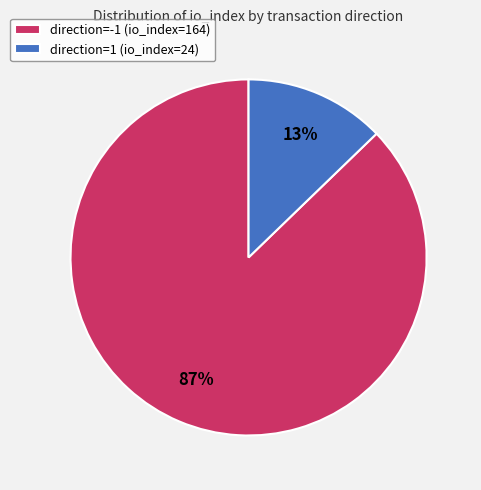

Which has a higher value, direction=1 (io_index=24) or direction=-1 (io_index=164)?

direction=-1 (io_index=164)